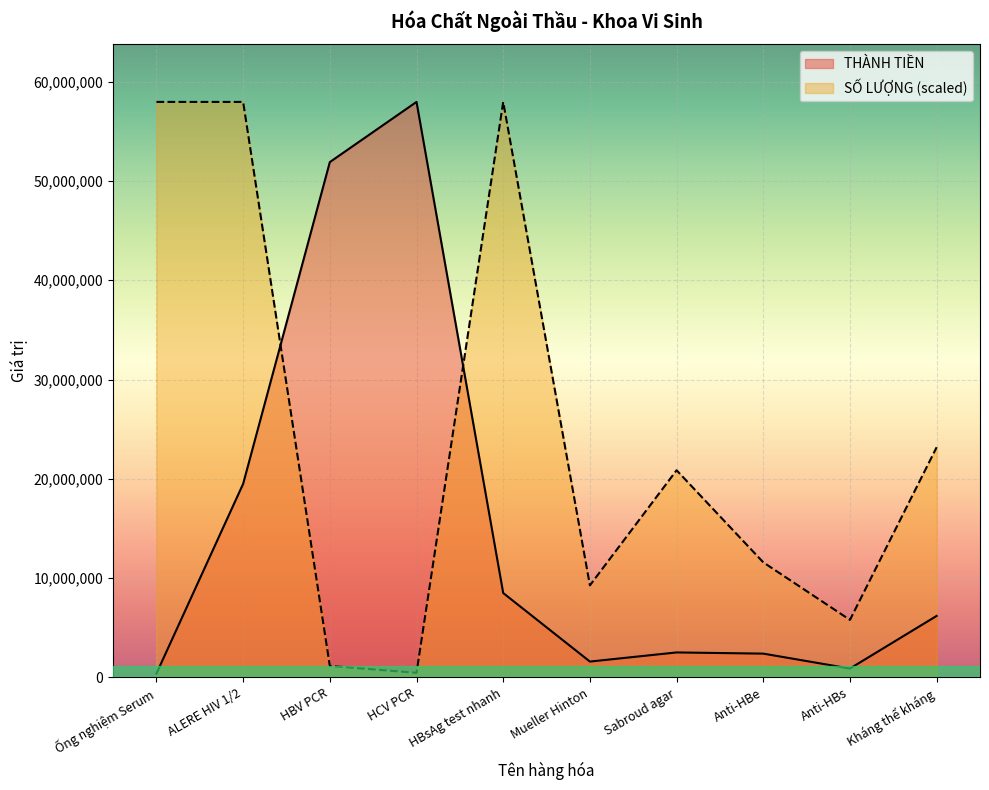

At which category does SỐ LƯỢNG reach its first local peak?

HBsAg test nhanh